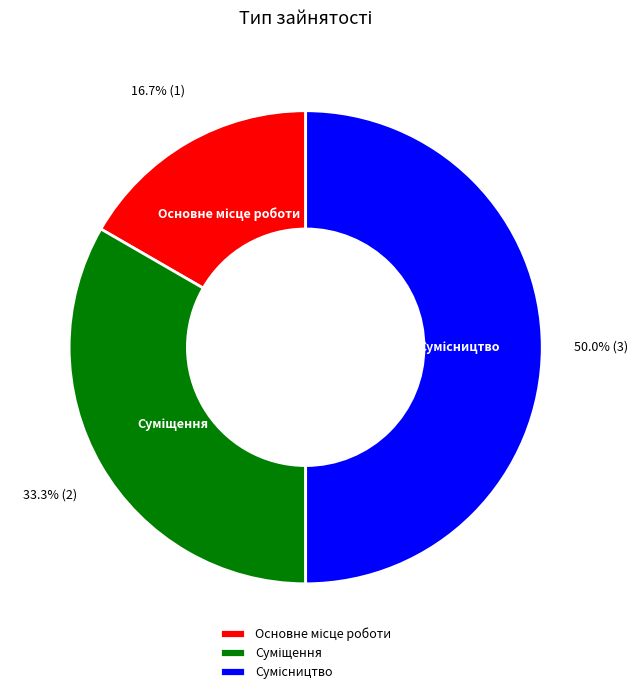

What is the ratio of the value at Суміщення to the value at Основне місце роботи?

2.0